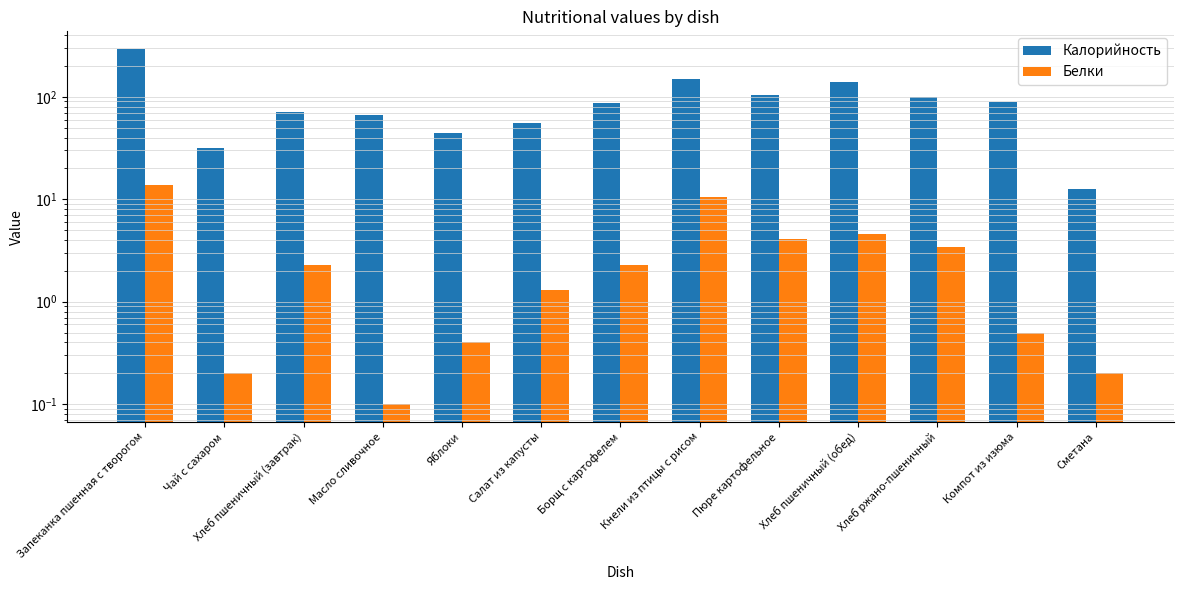

Which label corresponds to the largest value in the chart?

Запеканка пшенная с творогом